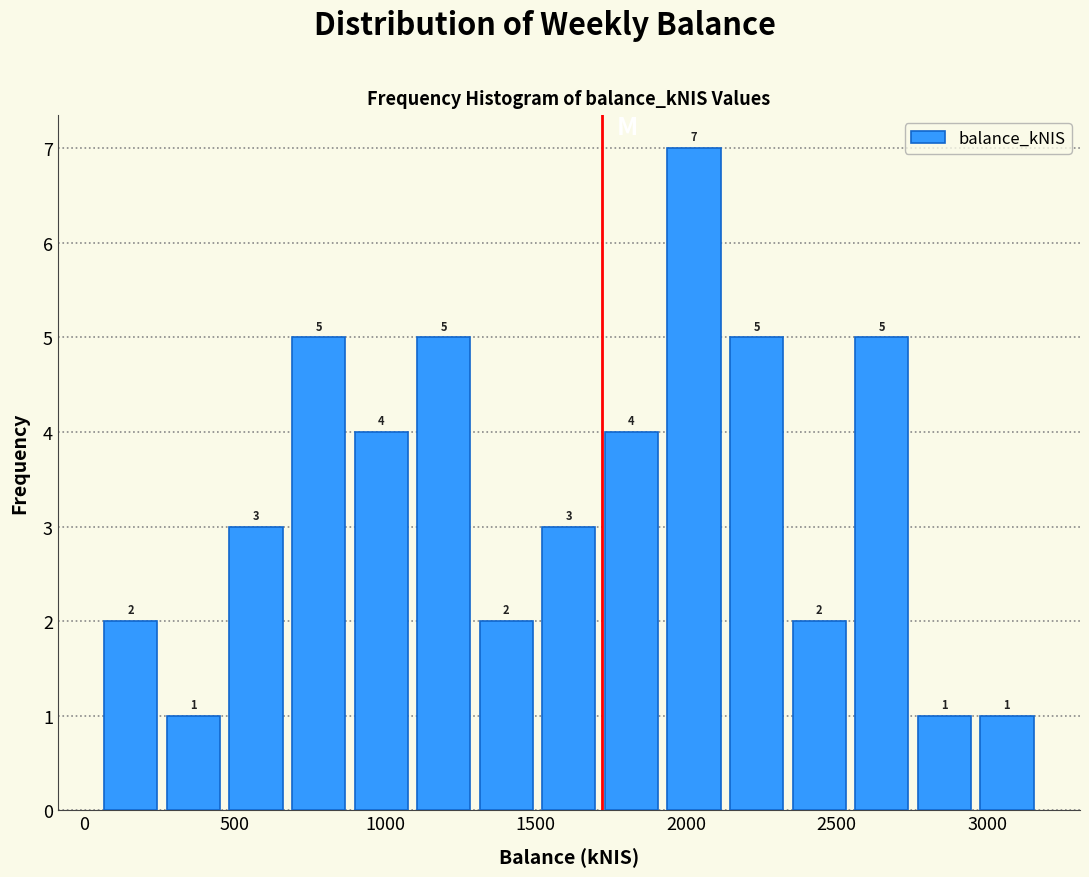

Which range on the x-axis has the tallest bar?

1900 to 2150